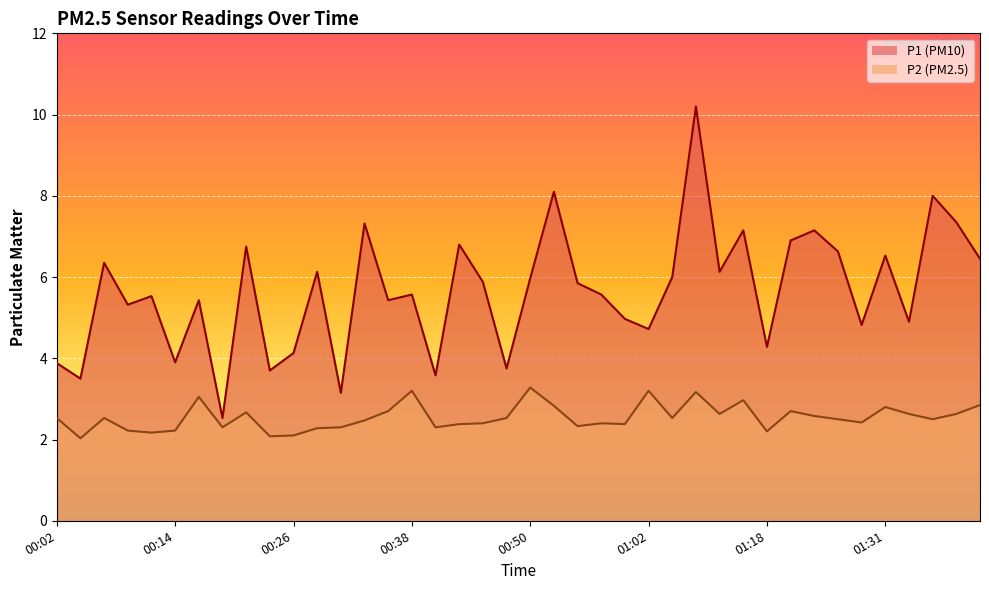

What is the label of the 9th point from the right?

01:21